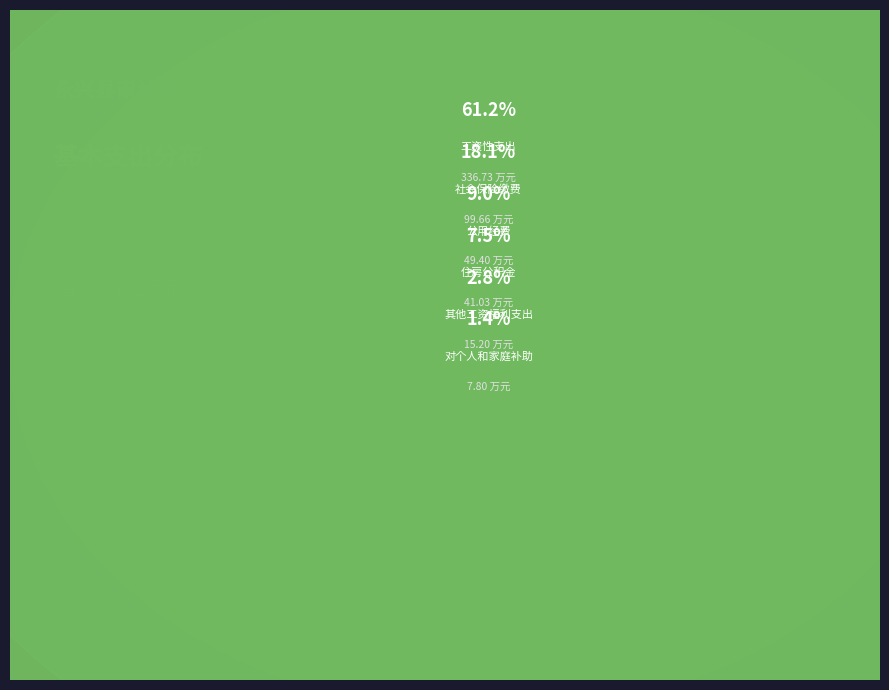

To the nearest percent, what portion does 工资性支出 represent?

61%